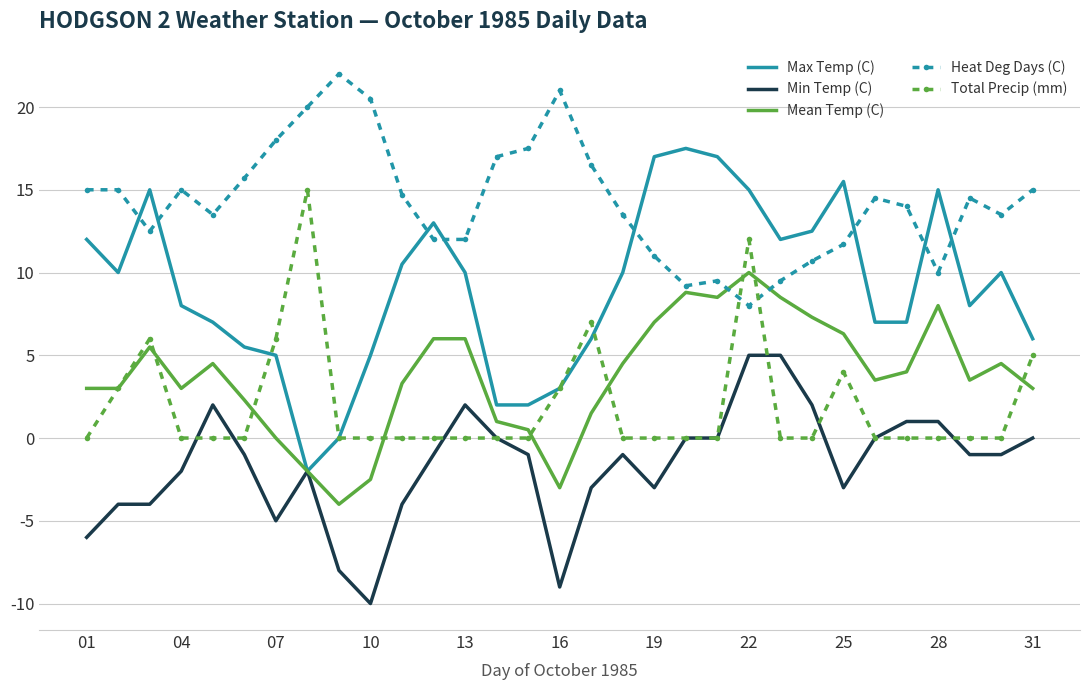

Which series has the largest range (max minus min)?

Max Temp (C)